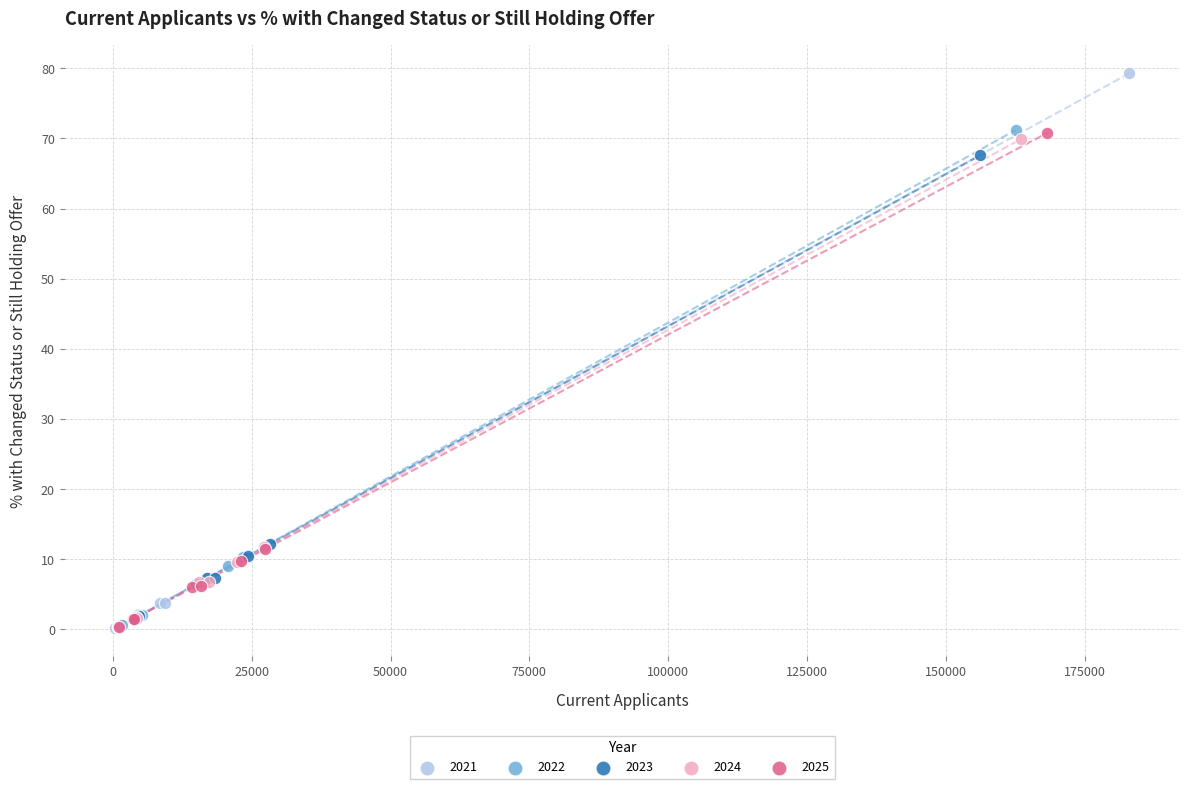

Which series has the largest Y range (max minus min)?

2021